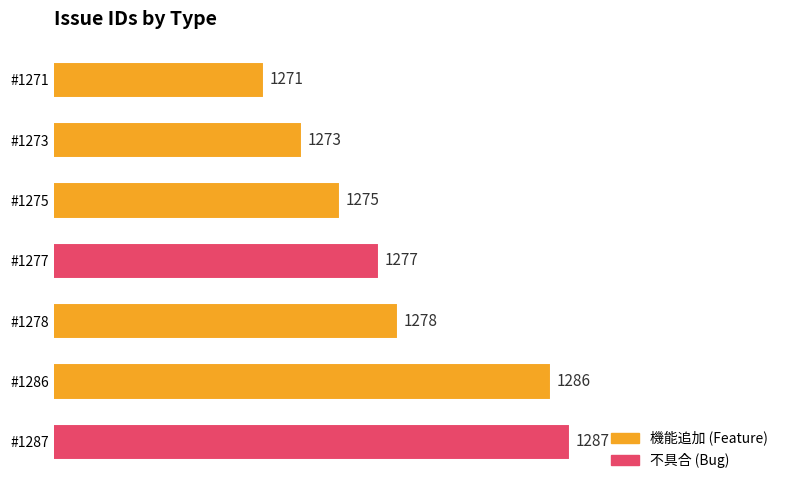

Does the chart contain any negative values?

No